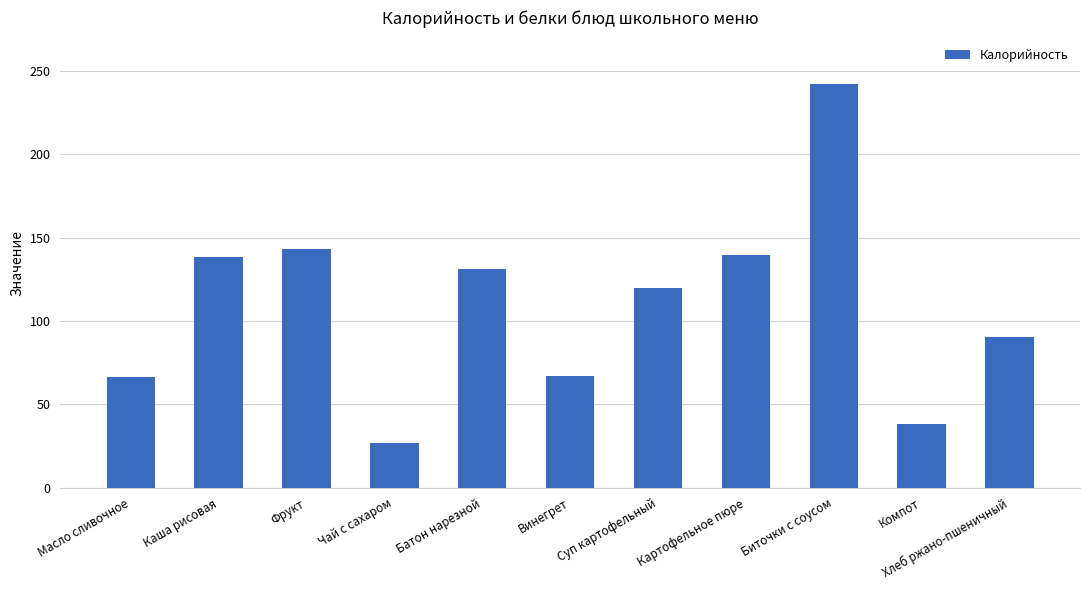

What is the value of the 4th bar from the left?

26.8